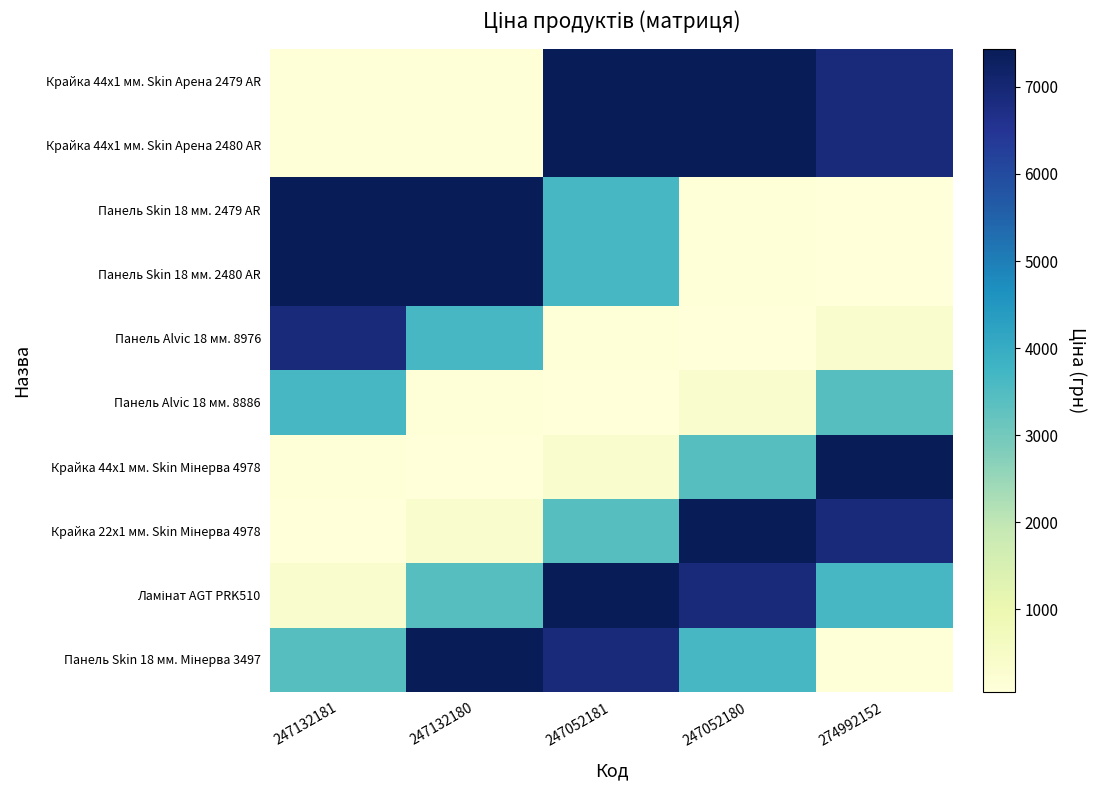

Between 247132180 and 247052180, which is larger?

247052180